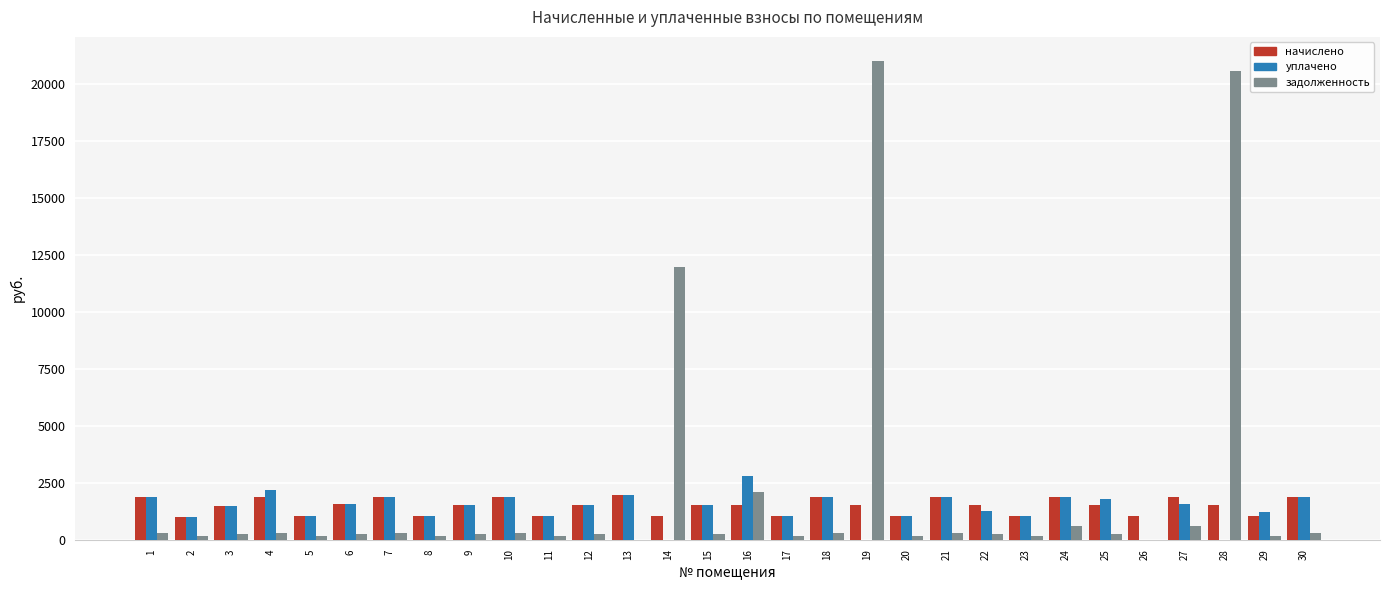

Is the value of уплачено at 14 greater than the value of начислено at 8?

No